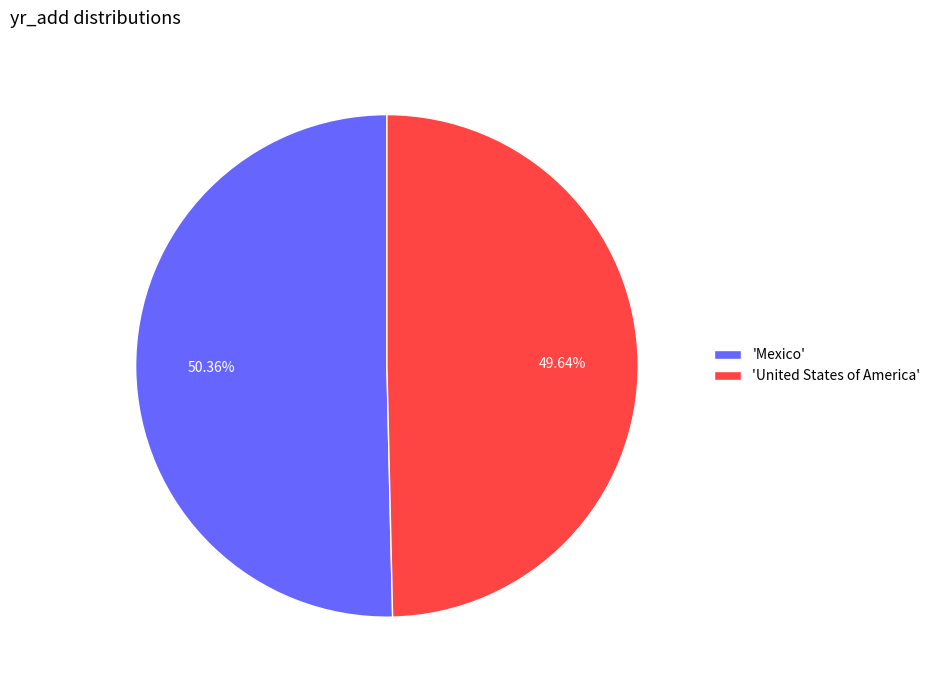

Rank the categories by value from highest to lowest.

'Mexico', 'United States of America'